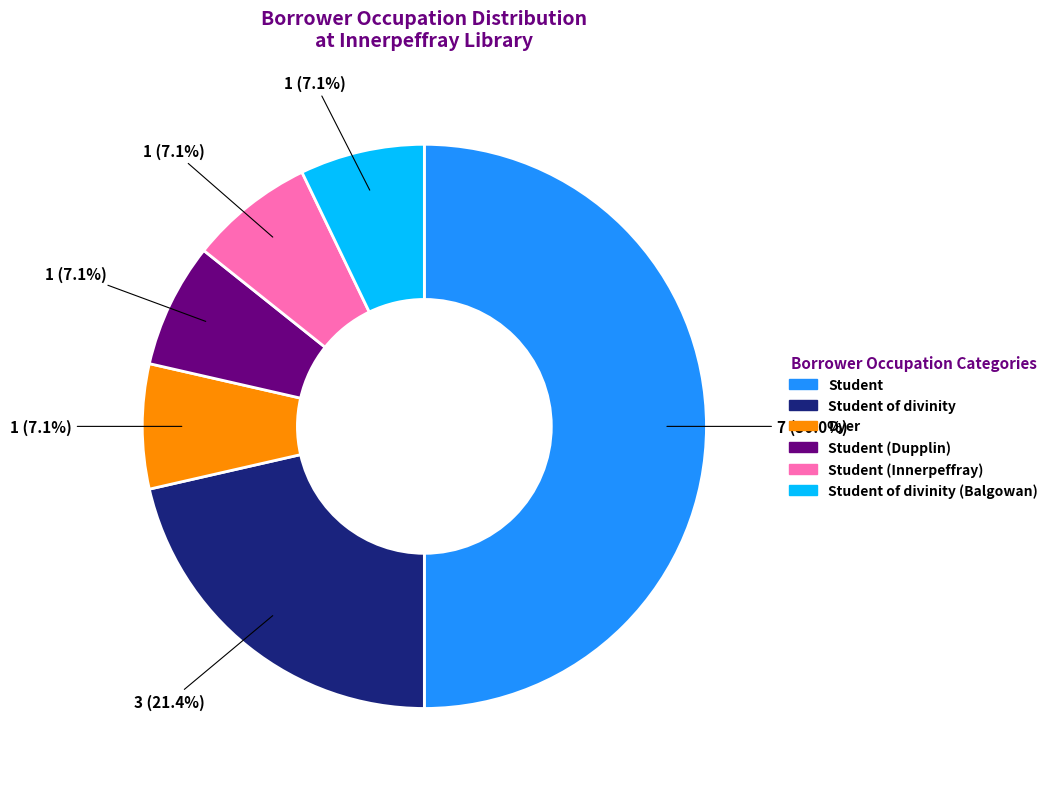

How many slices are in this pie chart?

6